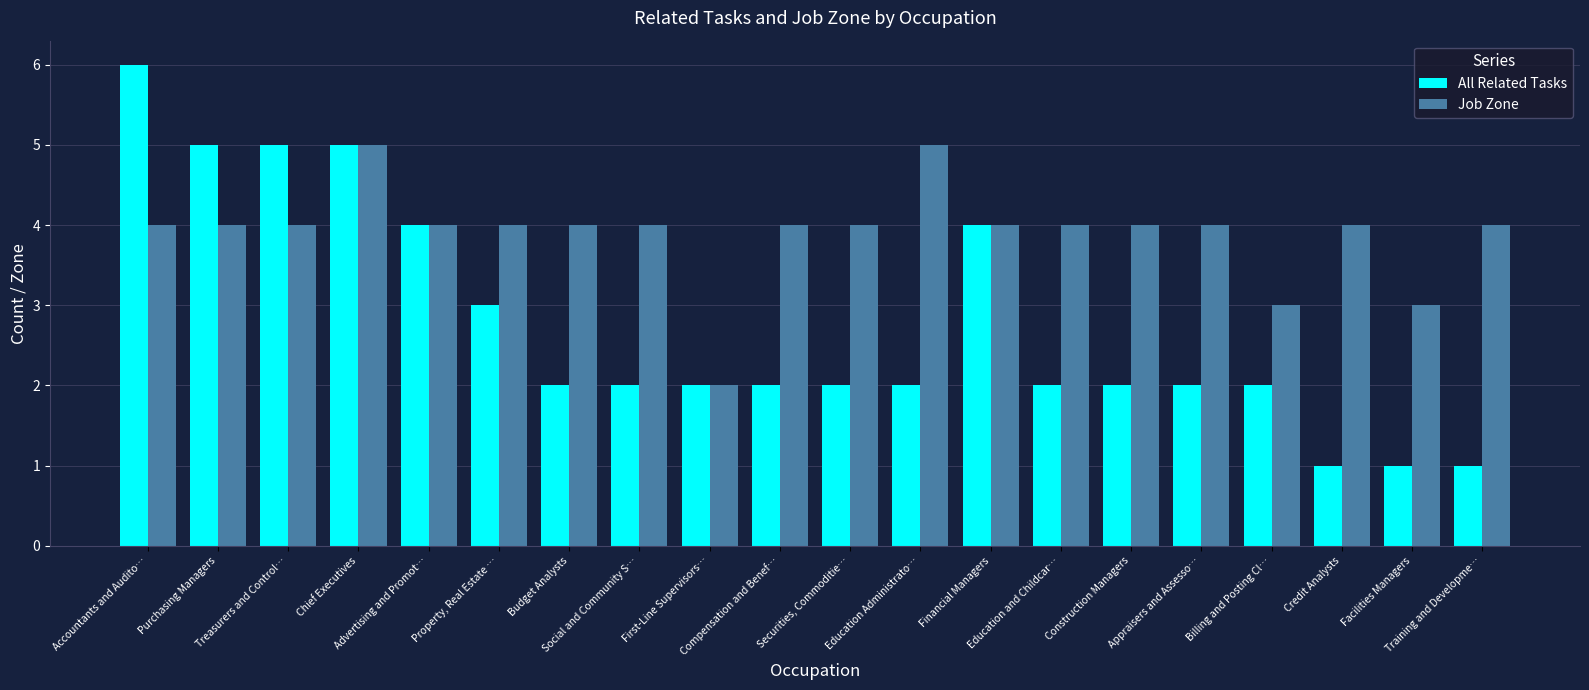

How many series are shown in this chart?

2